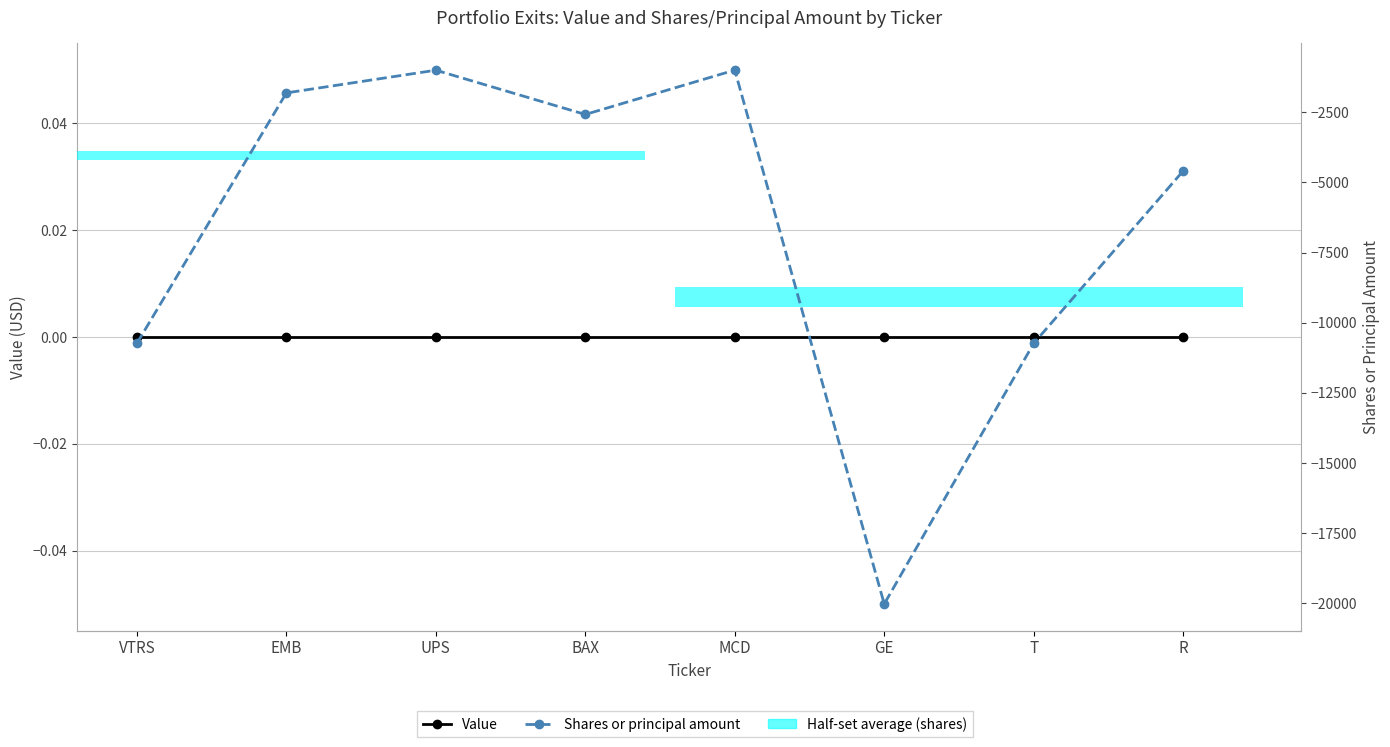

List the series in order of their peak value, highest first.

Value, Shares or principal amount